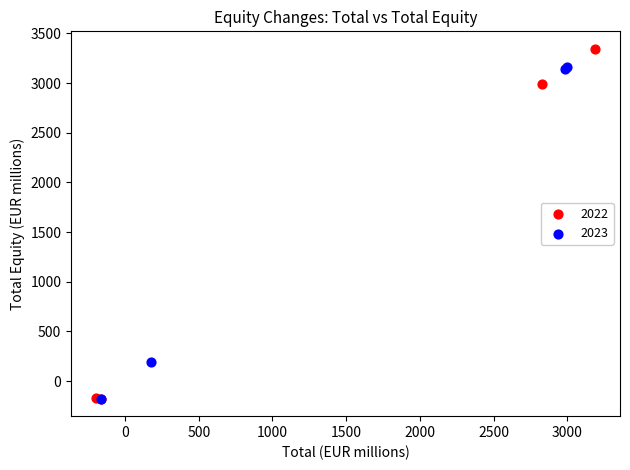

Which series contains the highest Y value?

2022